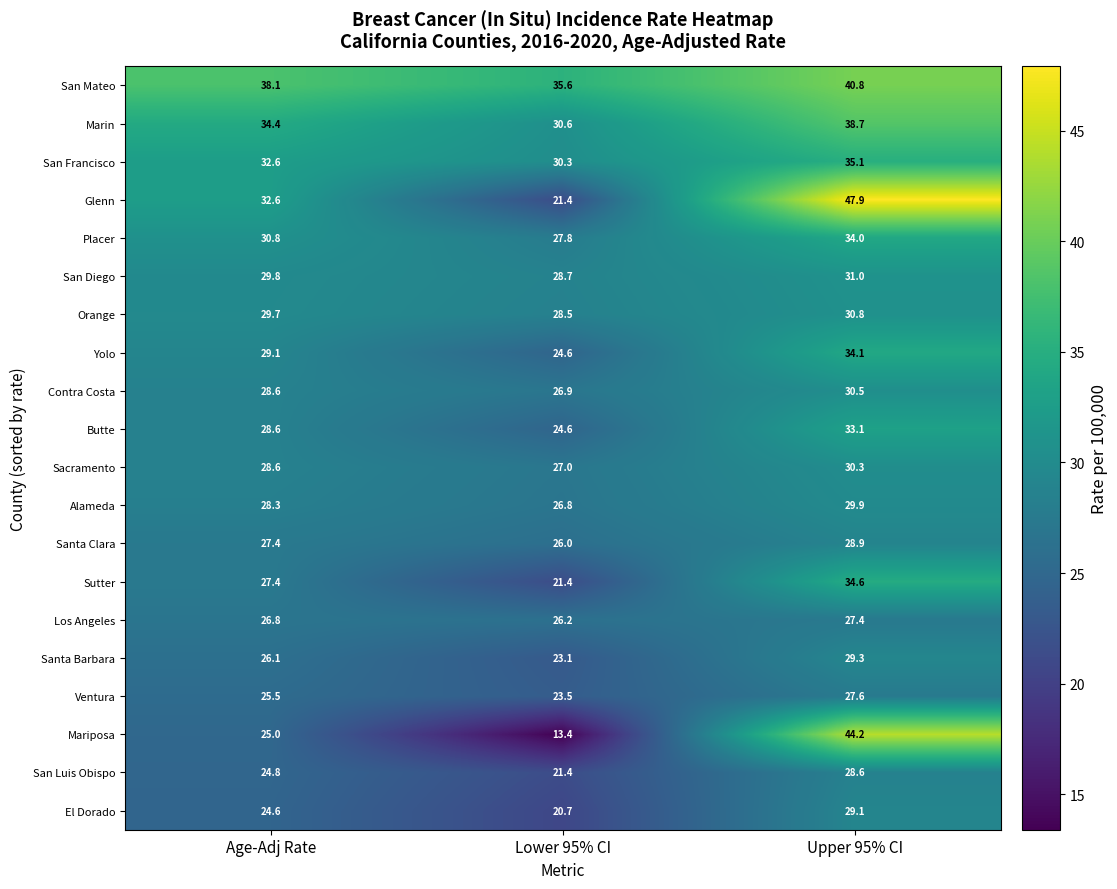

The value of Mariposa at Age-Adj Rate is 32.7. True or false?

False